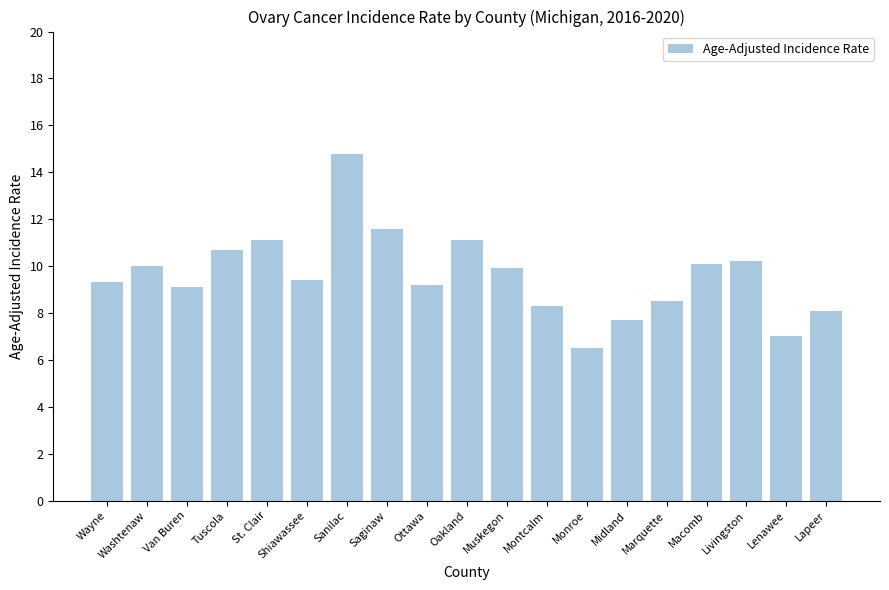

Where does the data first go above 9?

Wayne